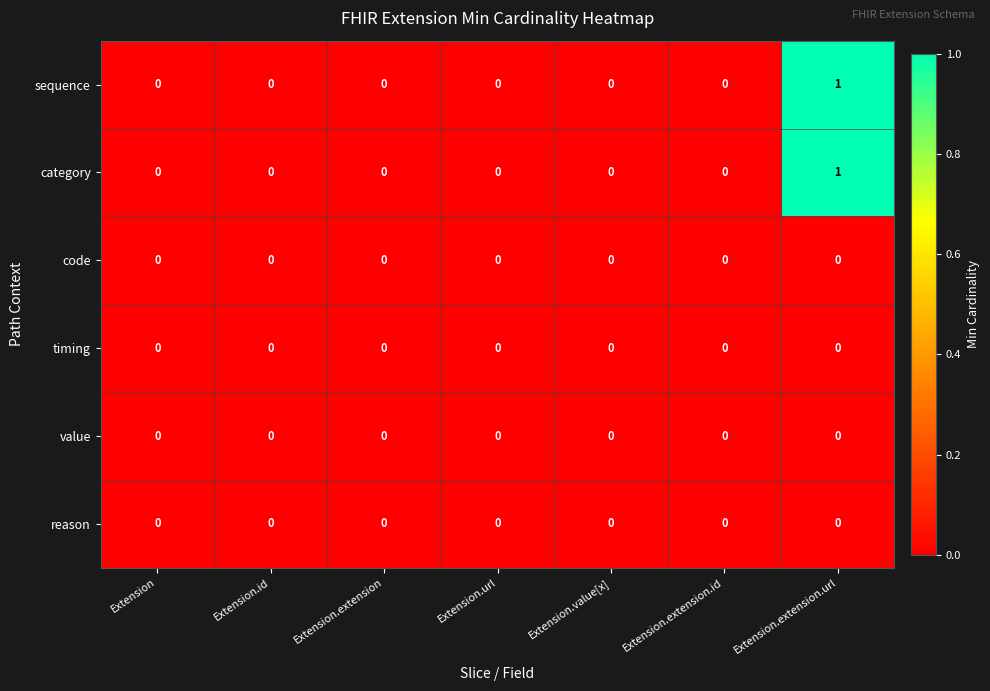

How many sequence values are between 0 and 1?

7